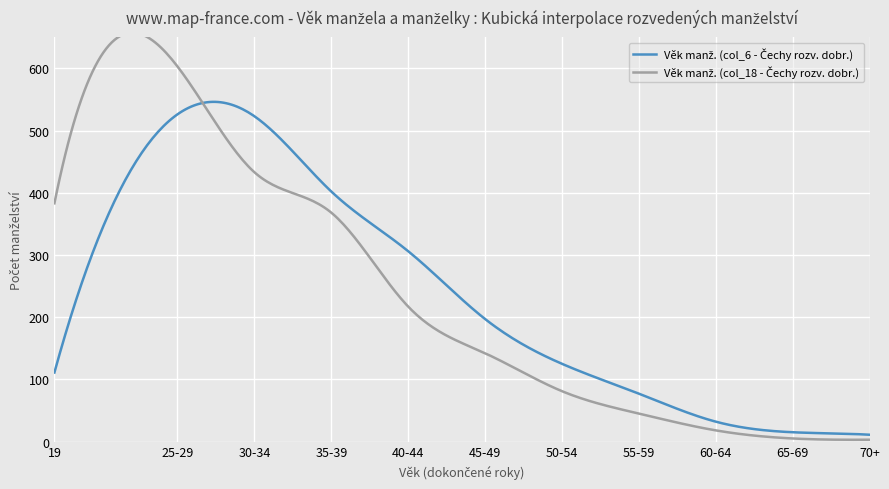

What is the highest value of the Věk manž. (col_6 - Čechy rozv. dobr.) series?

526